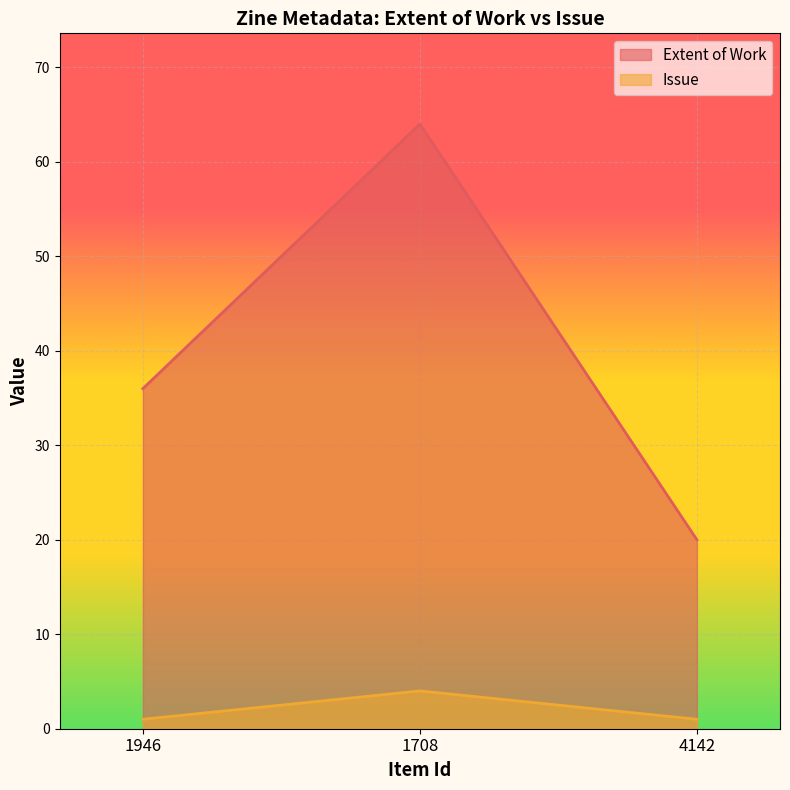

What is the sum of the Issue values at 4142 and 1708?

5